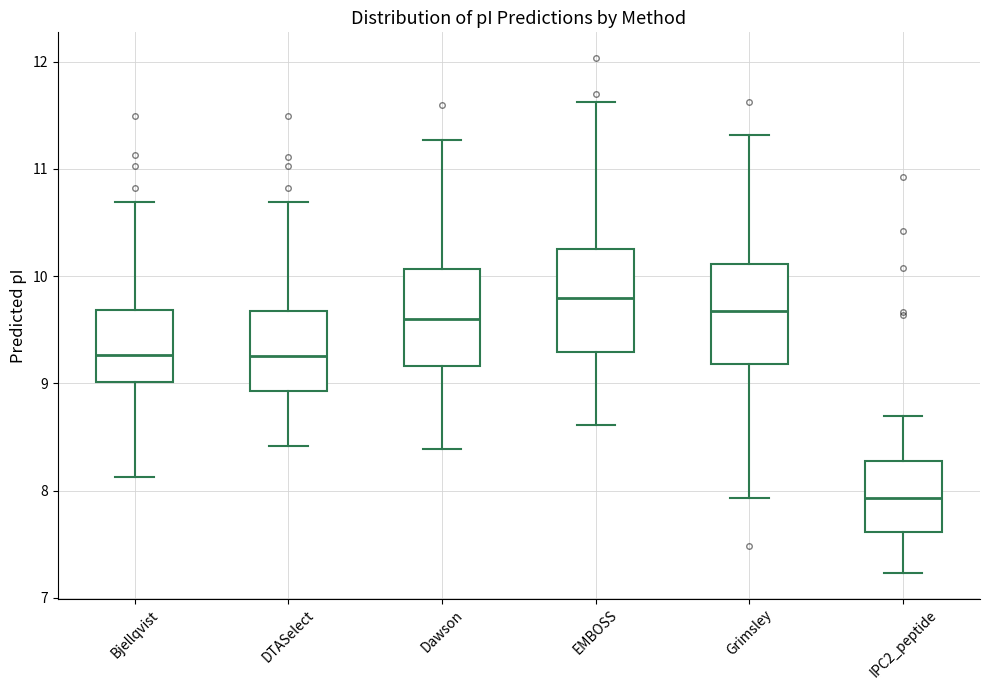

Reading left to right, read every box against the y-axis: the position of its median line, the range the box covers, and the ends of its whiskers. The values are not printed on the chart, so give them approximately, as read against the axis.

Bjellqvist: median 9.3, box 9.0 to 9.7, whiskers 8.1 to 10.7
DTASelect: median 9.3, box 8.9 to 9.7, whiskers 8.4 to 10.7
Dawson: median 9.6, box 9.2 to 10.1, whiskers 8.4 to 11.3
EMBOSS: median 9.8, box 9.3 to 10.3, whiskers 8.6 to 11.6
Grimsley: median 9.7, box 9.2 to 10.1, whiskers 7.9 to 11.3
IPC2_peptide: median 7.9, box 7.6 to 8.3, whiskers 7.2 to 8.7